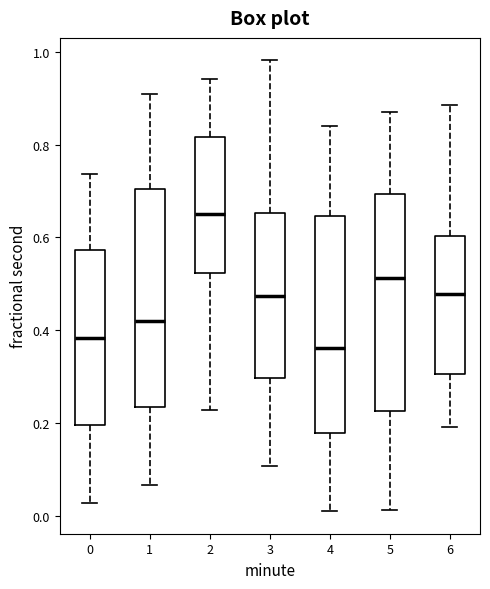

Which box has the highest median line?

2